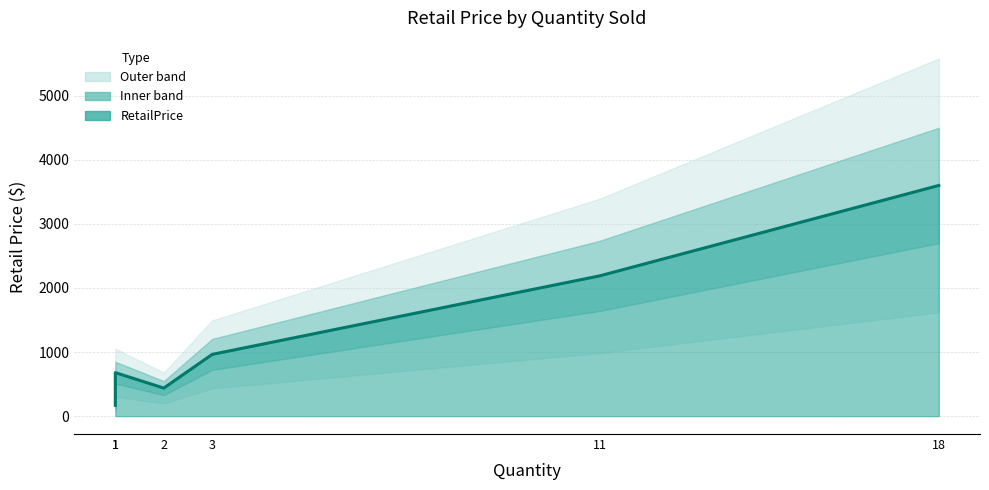

At which label is the value closest to 1884?

11